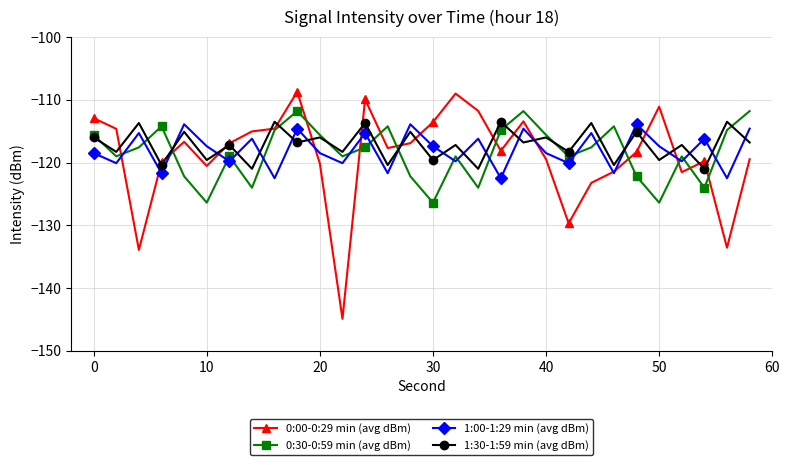

Does the chart display data point markers on the line(s)?

Yes